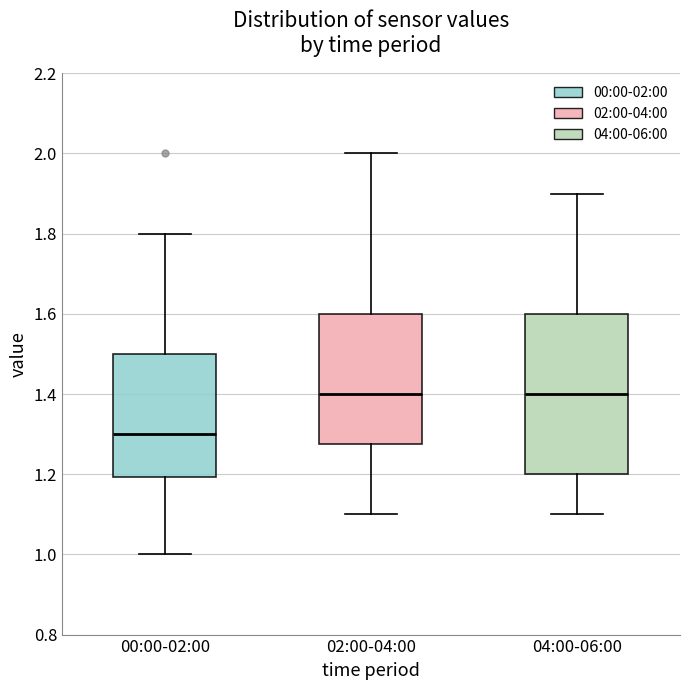

Reading left to right, read every box against the y-axis: the position of its median line, the range the box covers, and the ends of its whiskers. The values are not printed on the chart, so give them approximately, as read against the axis.

00:00-02:00: median 1.30, box 1.20 to 1.50, whiskers 1.00 to 1.80
02:00-04:00: median 1.40, box 1.28 to 1.60, whiskers 1.10 to 2.00
04:00-06:00: median 1.40, box 1.20 to 1.60, whiskers 1.10 to 1.90